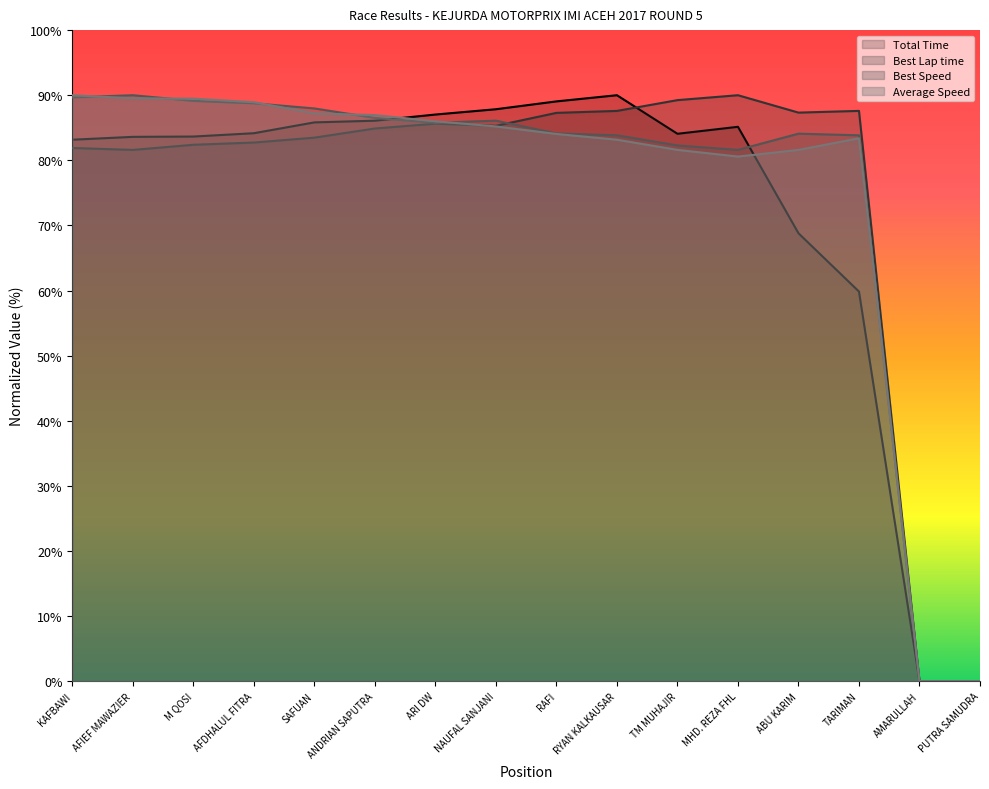

Is the value of Best Lap time at RAFI greater than the value of Average Speed at AMARULLAH?

Yes